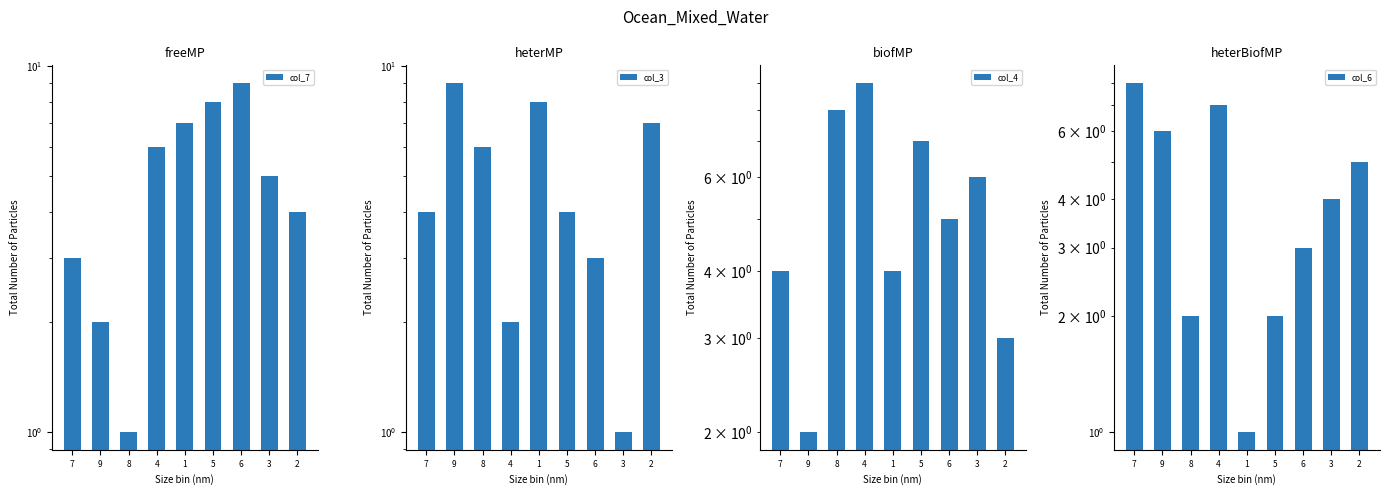

How many values in the col_7 series are below 5?

4